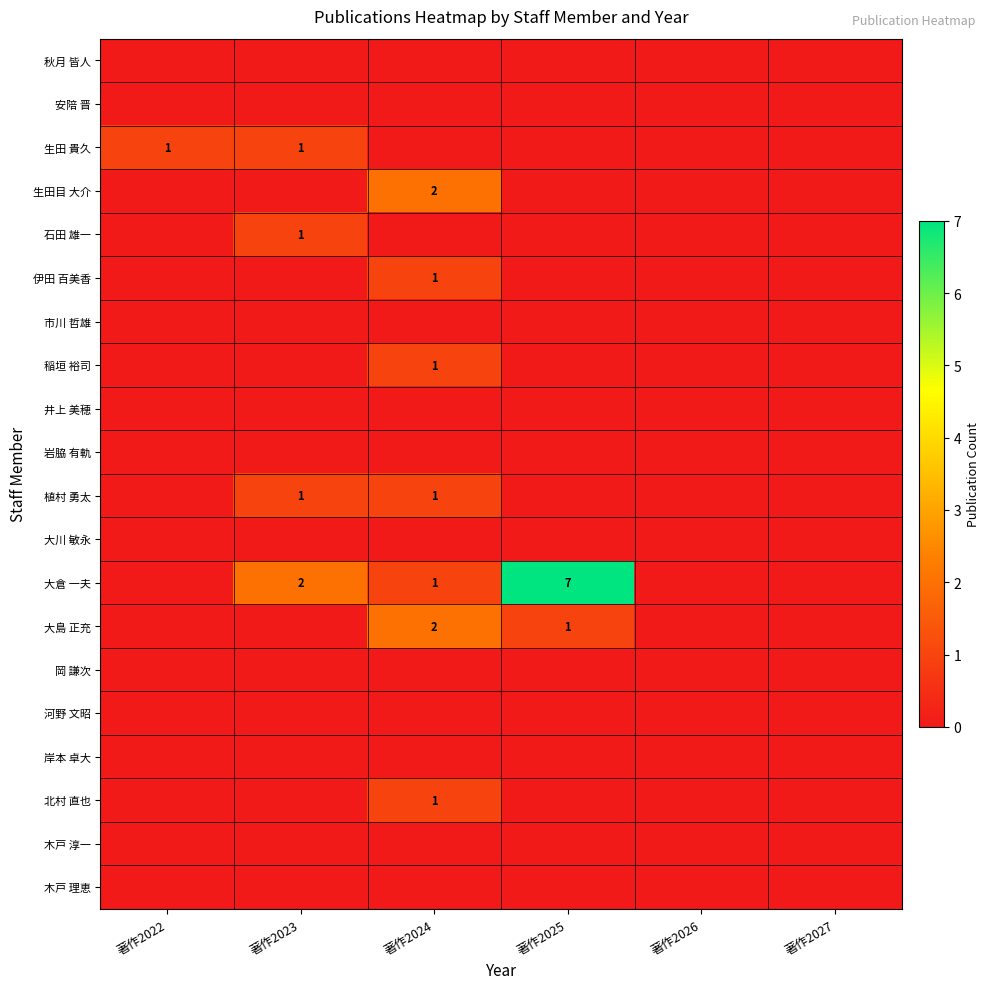

At how many categories does at least one series exceed 3?

1